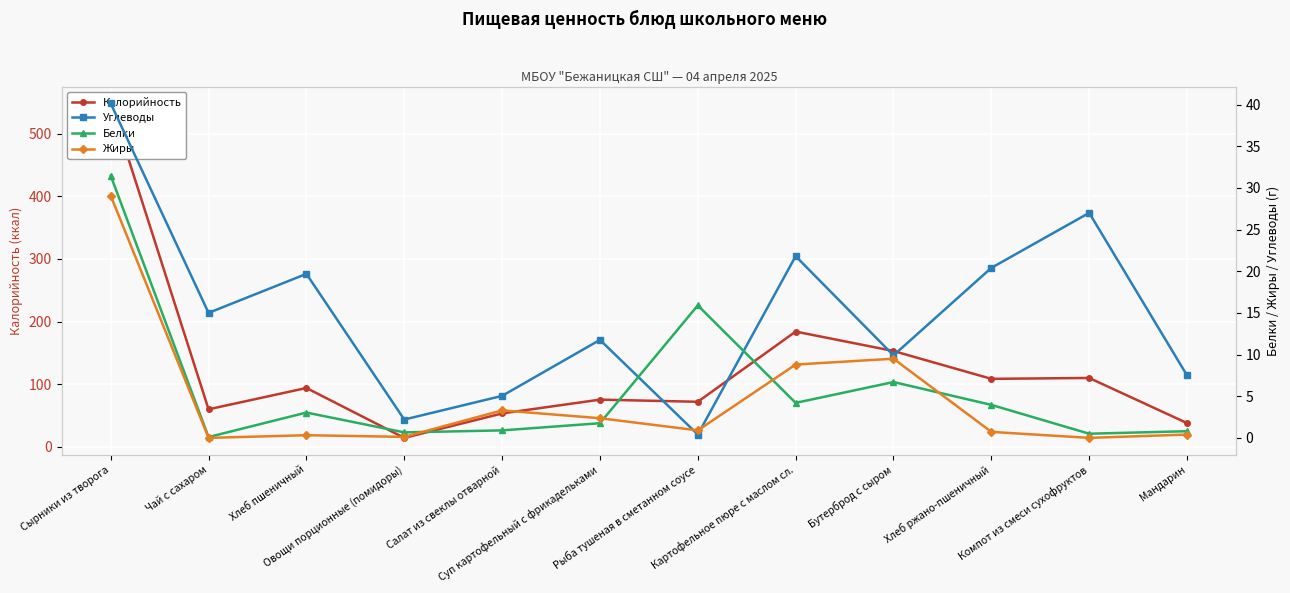

What is the difference between the Углеводы values at Хлеб пшеничный and Хлеб ржано-пшеничный?

0.7